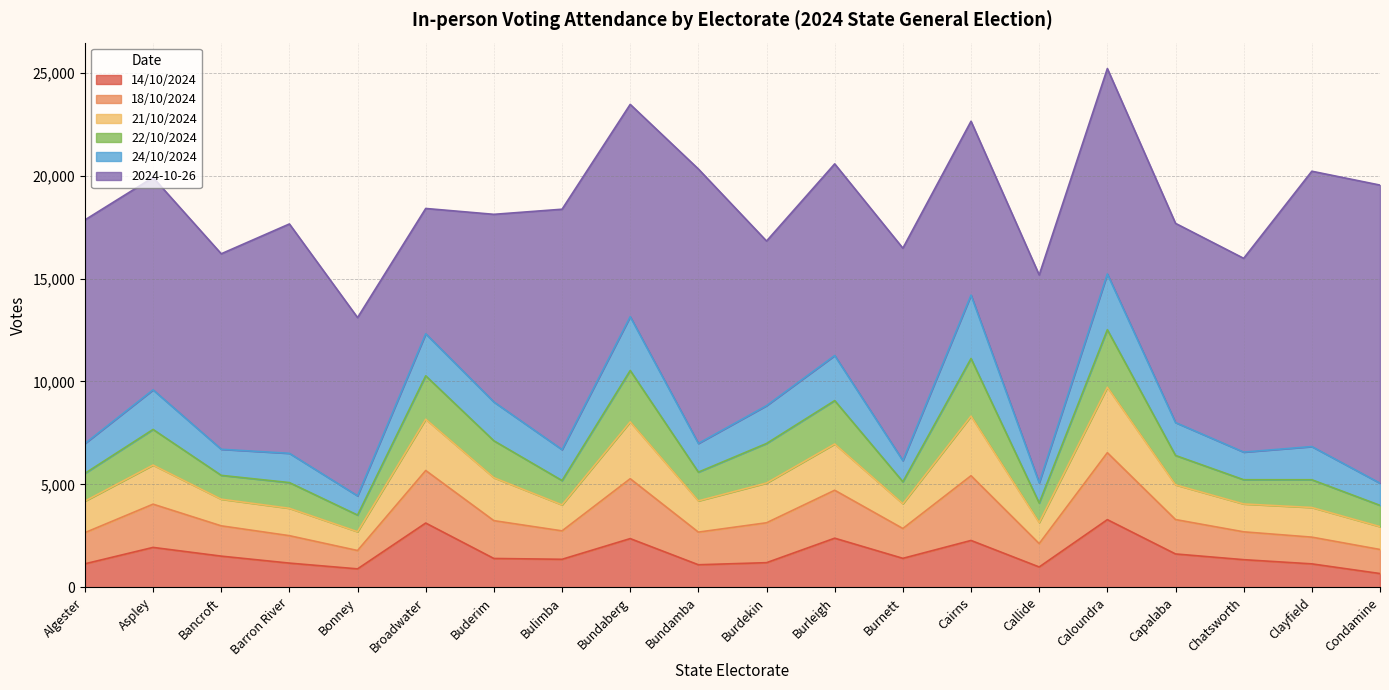

What is the label of the 2nd point from the right?

Clayfield